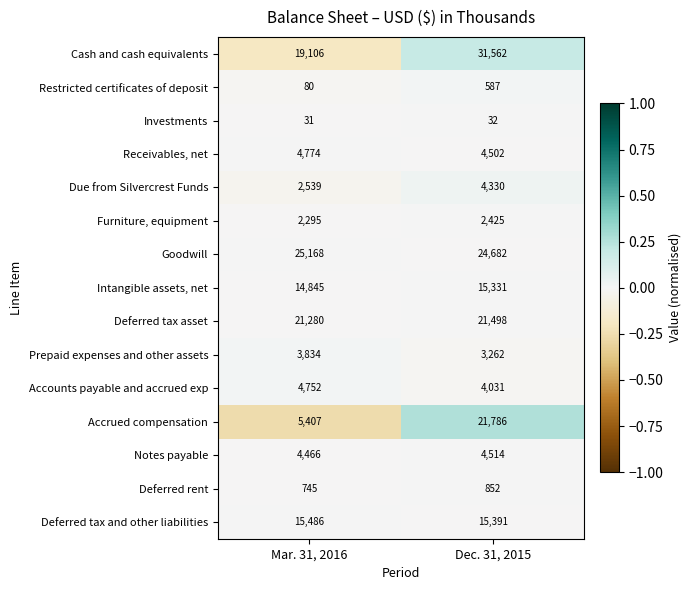

Rank the series at Dec. 31, 2015 from highest to lowest value.

Cash and cash equivalents, Goodwill, Accrued compensation, Deferred tax asset, Deferred tax and other liabilities, Intangible assets, net, Notes payable, Receivables, net, Due from Silvercrest Funds, Accounts payable and accrued exp, Prepaid expenses and other assets, Furniture, equipment, Deferred rent, Restricted certificates of deposit, Investments